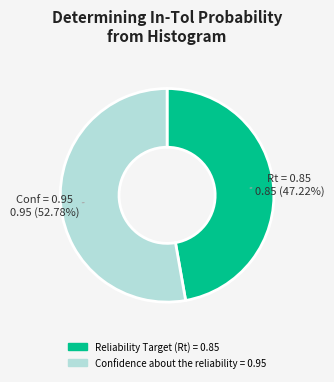

How many segments does this pie chart have?

2